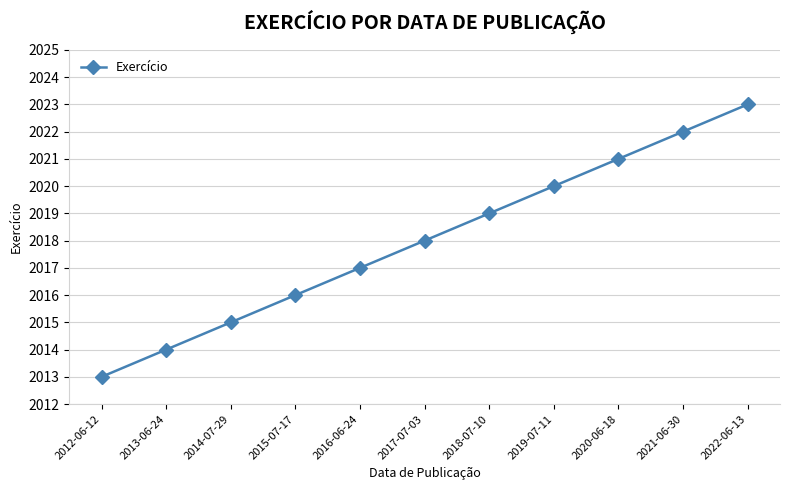

What is the ratio of the value at 2015-07-17 to the value at 2014-07-29?

1.0